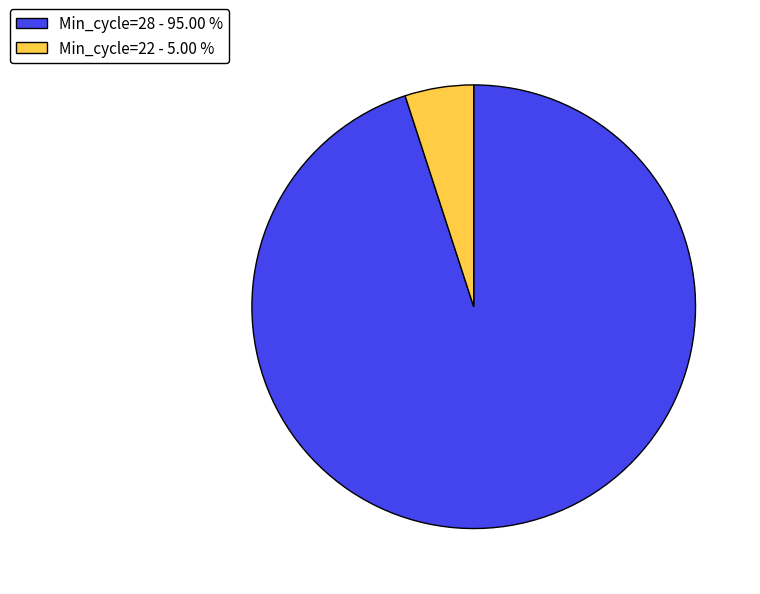

Count the number of slices in the pie.

2